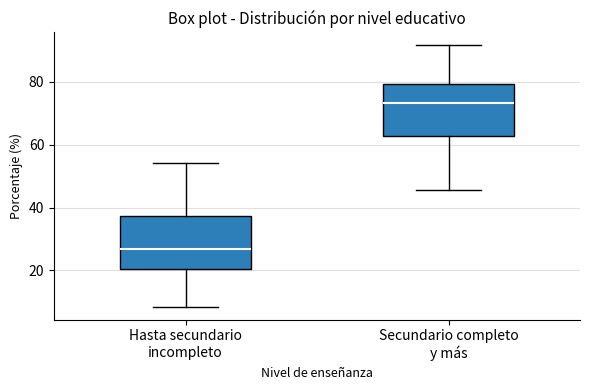

Which box's median line is the highest?

Secundario completo y más